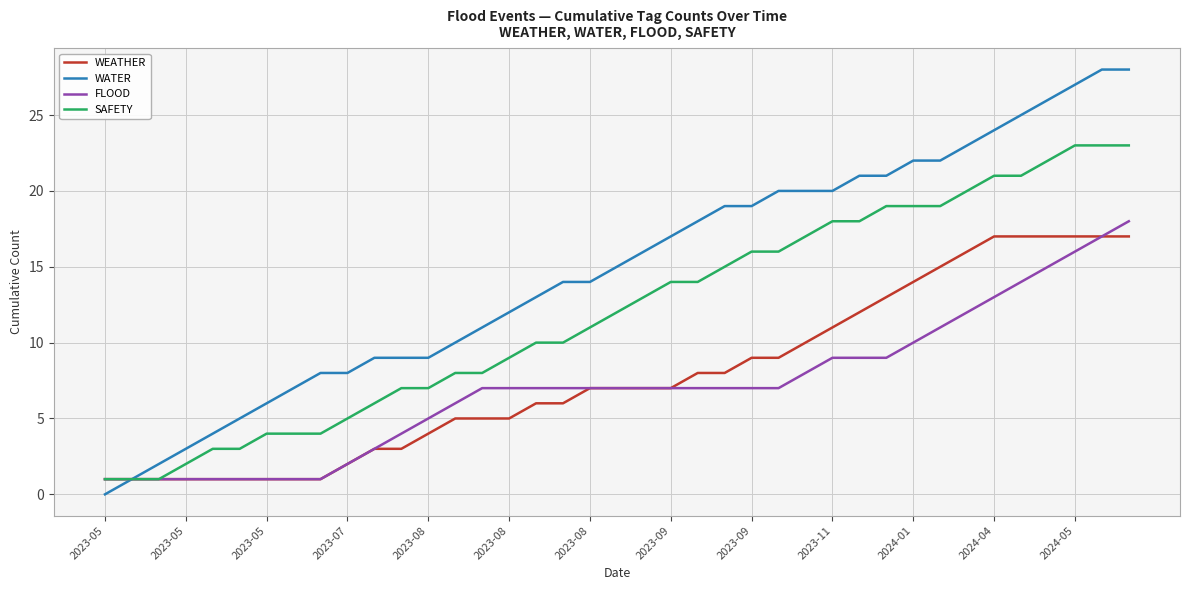

Which series has the largest range (max minus min)?

WATER